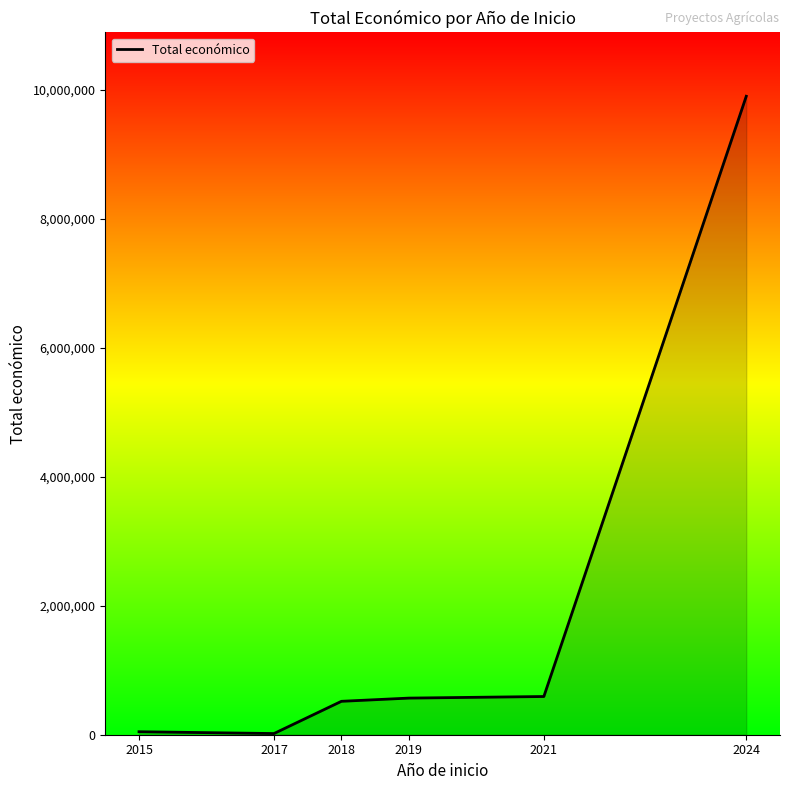

What is the sum of all values?

11643219